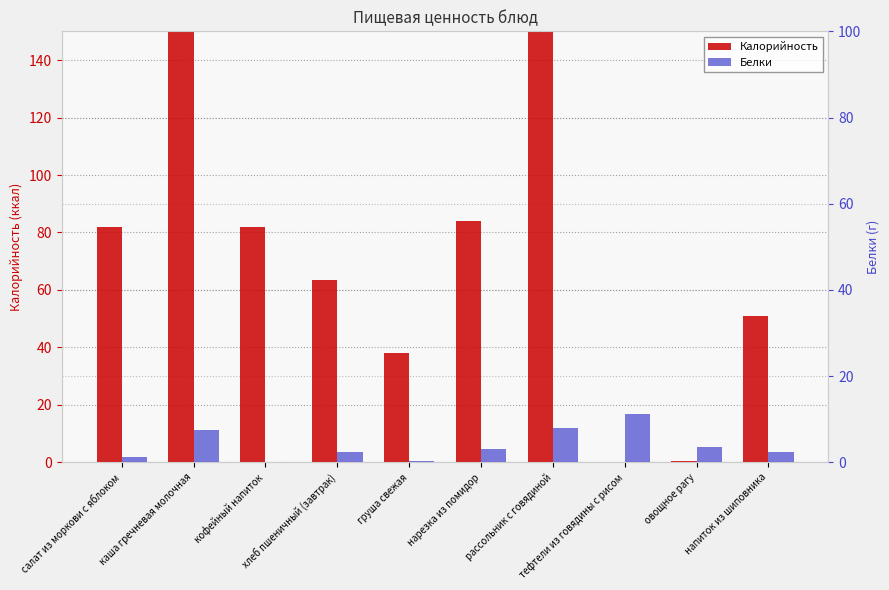

What are all the series names shown in the legend?

Калорийность, Белки